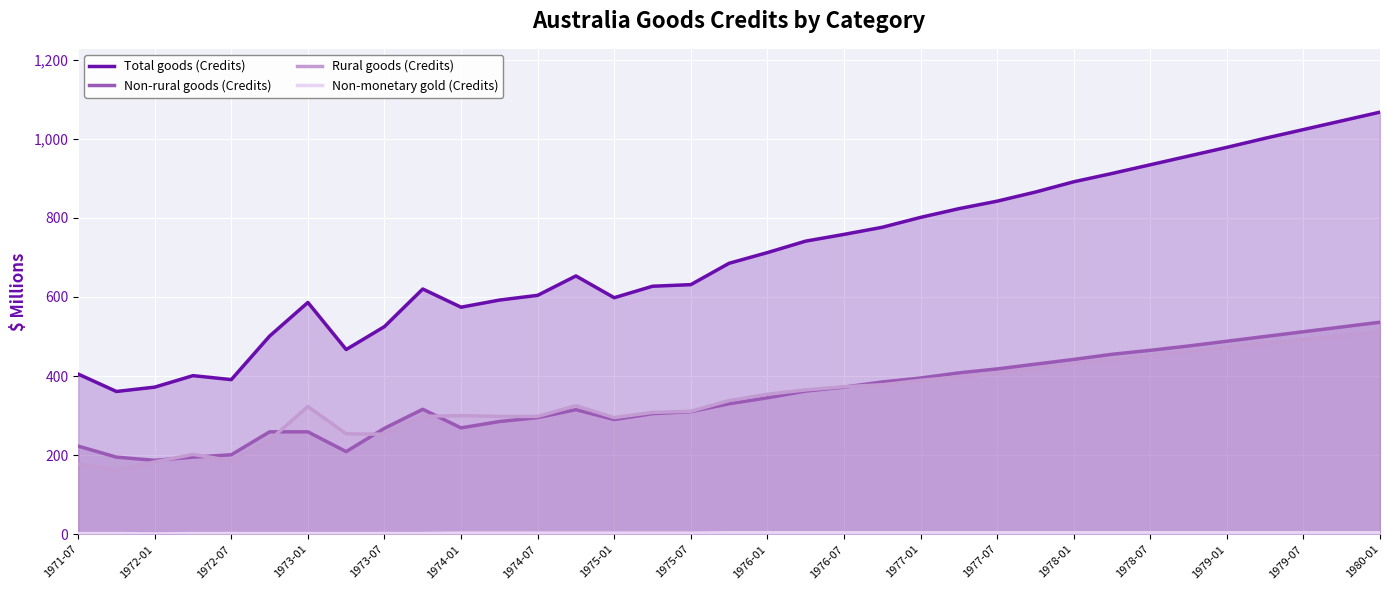

How many lines are shown in the chart?

4